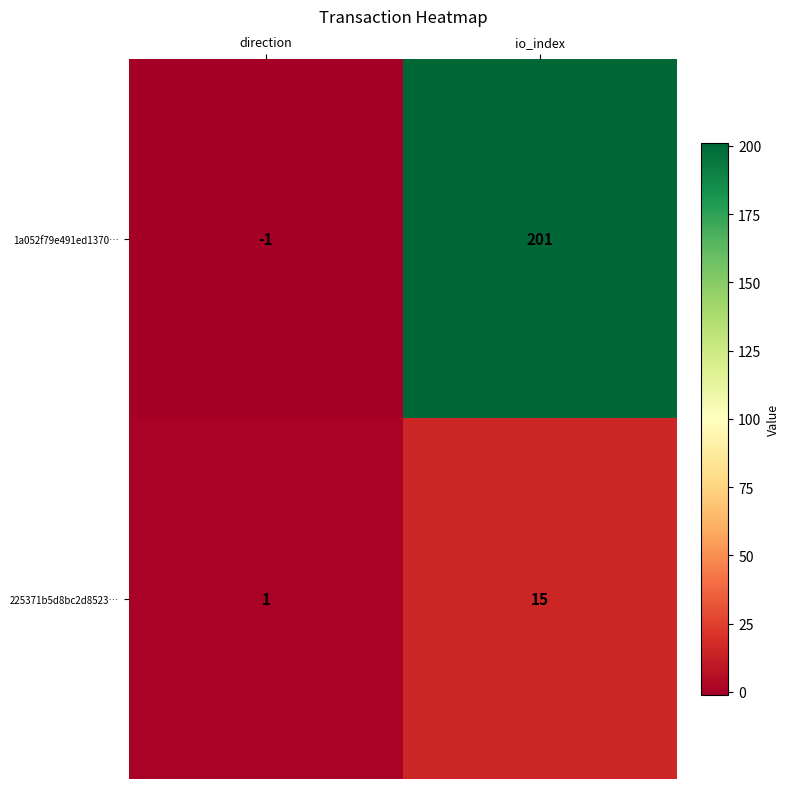

Rank the series by their average value, from highest to lowest.

1a052f79e491ed1370…, 225371b5d8bc2d8523…